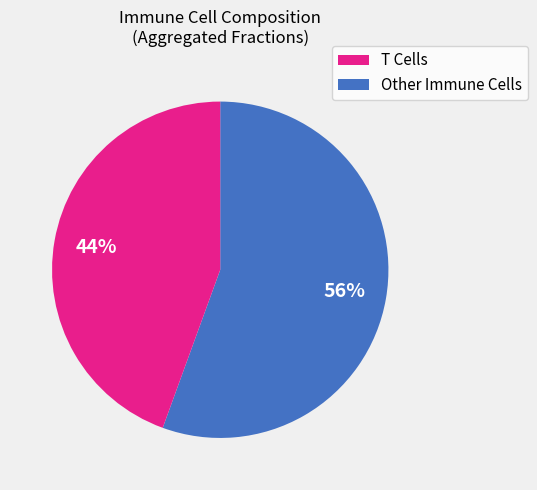

Do Other Immune Cells and T Cells together represent more than half of the pie?

Yes